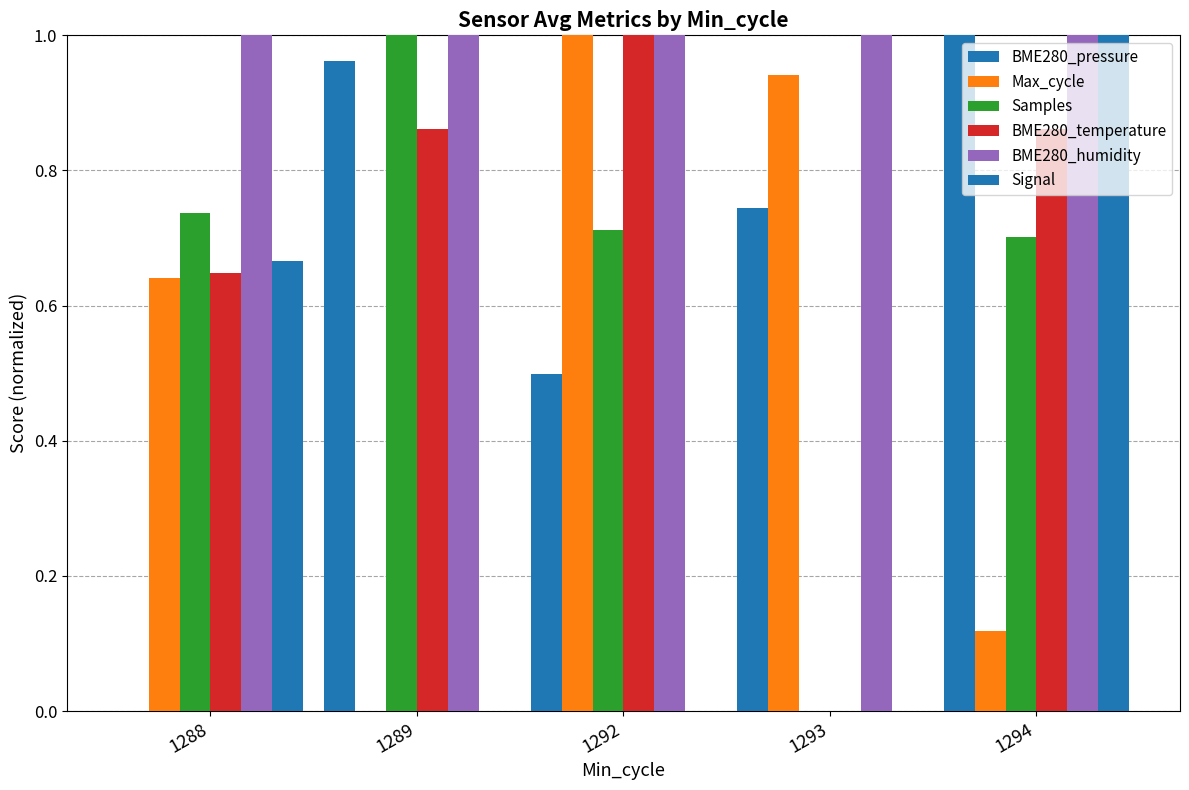

What is the difference between the Samples values at 1289 and 1292?

0.3